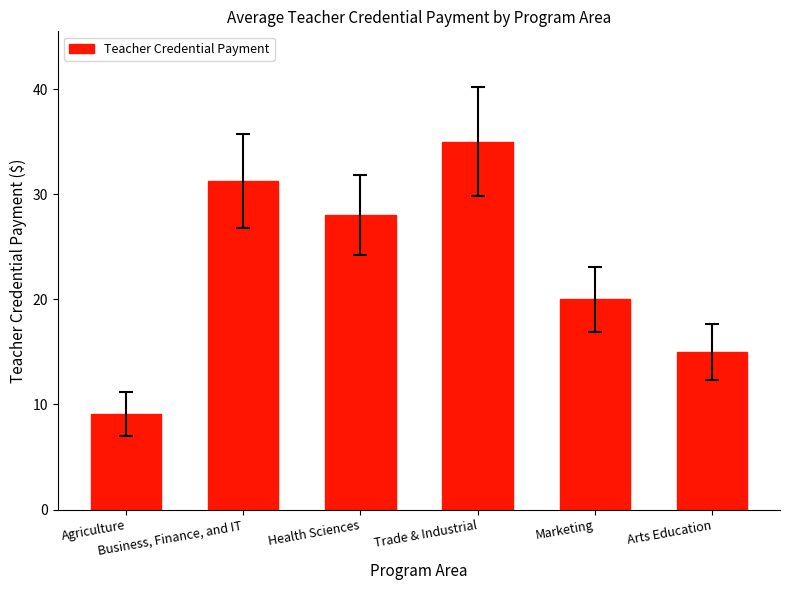

How many data points does each series have?

6